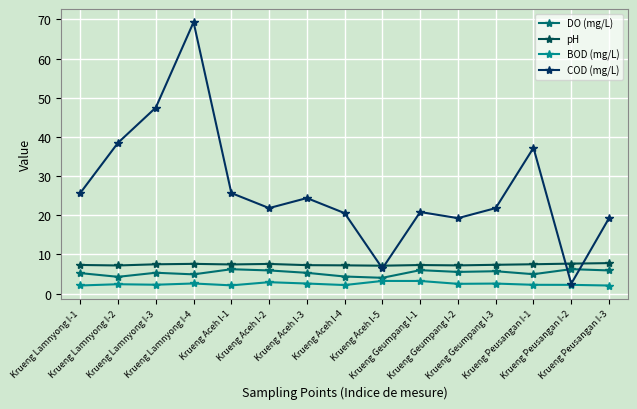

What position from the left is Krueng Lamnyong I-1?

1